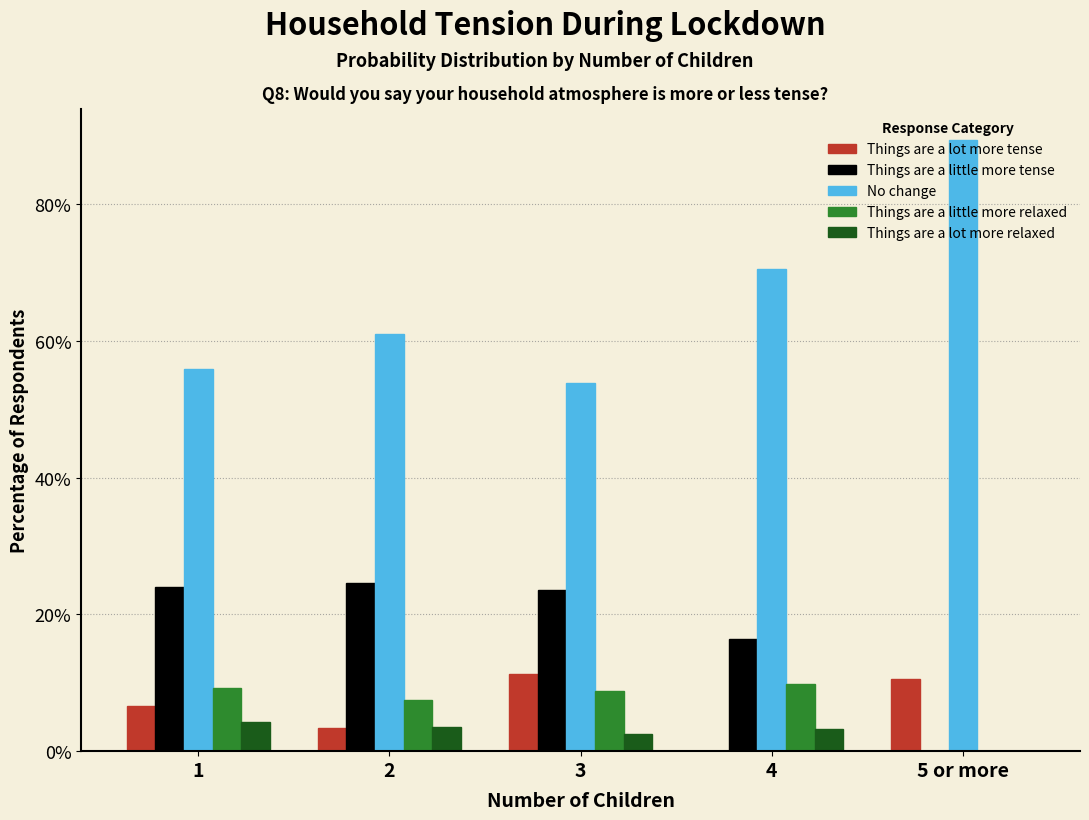

Which series has the largest total across all categories?

No change